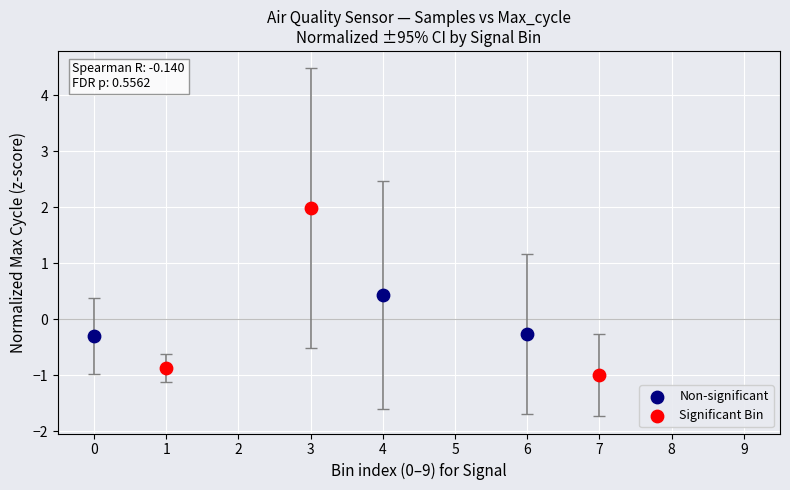

Which series has the widest spread of Y values?

Significant Bin